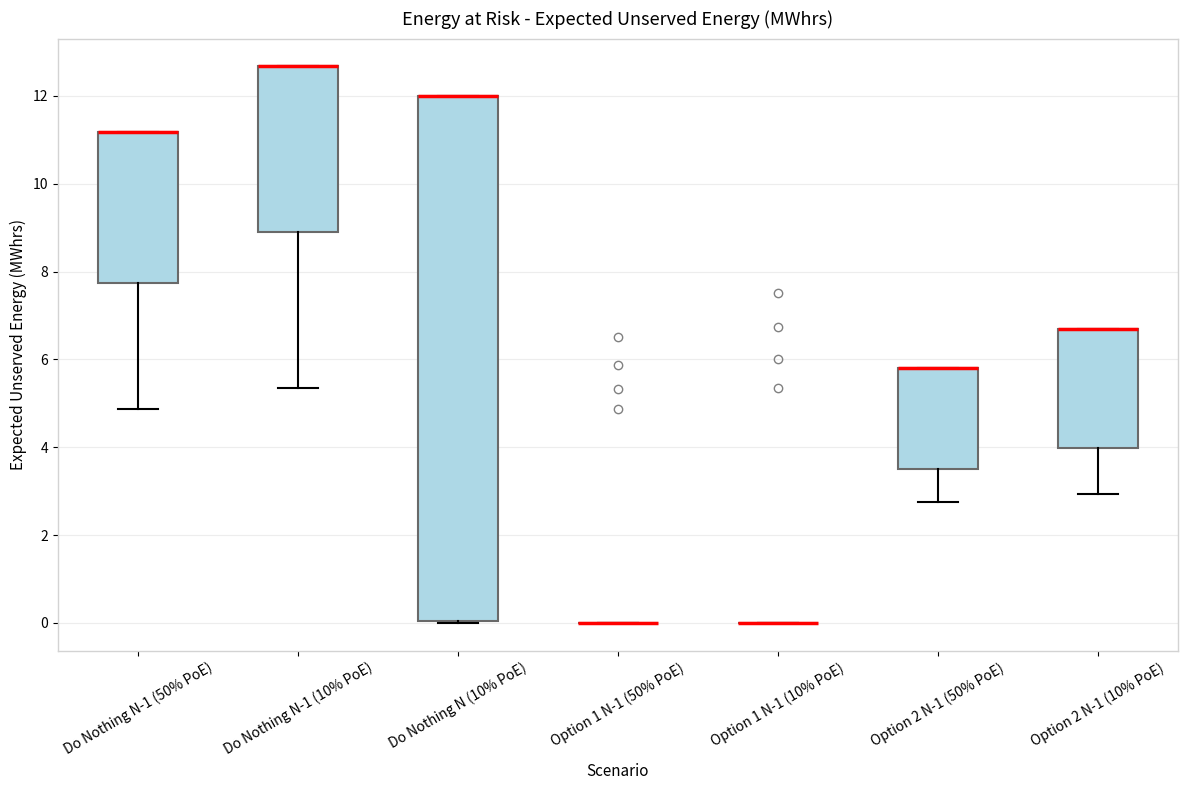

Reading left to right, read every box against the y-axis: the position of its median line, the range the box covers, and the ends of its whiskers. The values are not printed on the chart, so give them approximately, as read against the axis.

Do Nothing N-1 (50% PoE): median 11.2 (drawn on the box's upper edge), box 7.8 to 11.2, whiskers 4.8 to 11.2
Do Nothing N-1 (10% PoE): median 12.6 (drawn on the box's upper edge), box 8.8 to 12.6, whiskers 5.4 to 12.6
Do Nothing N (10% PoE): median 12.0 (drawn on the box's upper edge), box 0.0 to 12.0, whiskers 0.0 to 12.0
Option 1 N-1 (50% PoE): box collapsed to a line at 0.0, whiskers 0.0 to 0.0
Option 1 N-1 (10% PoE): box collapsed to a line at 0.0, whiskers 0.0 to 0.0
Option 2 N-1 (50% PoE): median 5.8 (drawn on the box's upper edge), box 3.6 to 5.8, whiskers 2.8 to 5.8
Option 2 N-1 (10% PoE): median 6.6 (drawn on the box's upper edge), box 4.0 to 6.6, whiskers 3.0 to 6.6